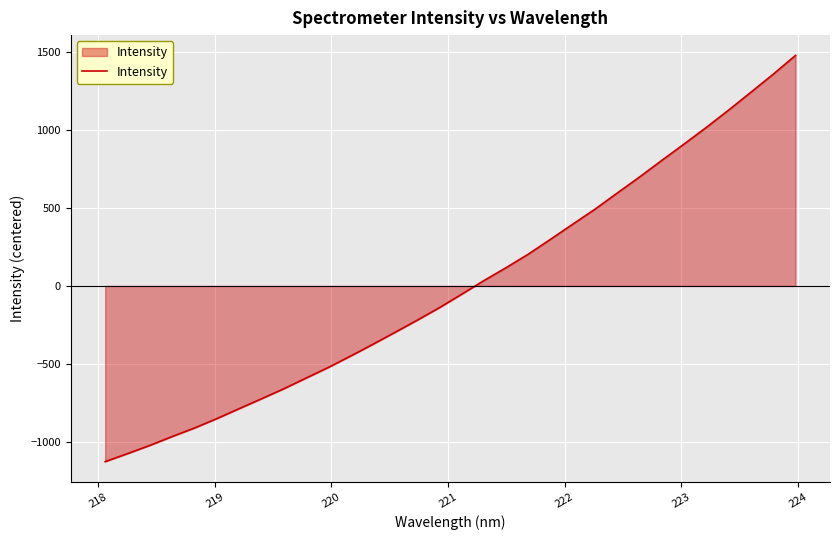

What is the difference between the maximum and minimum values?

2602.6